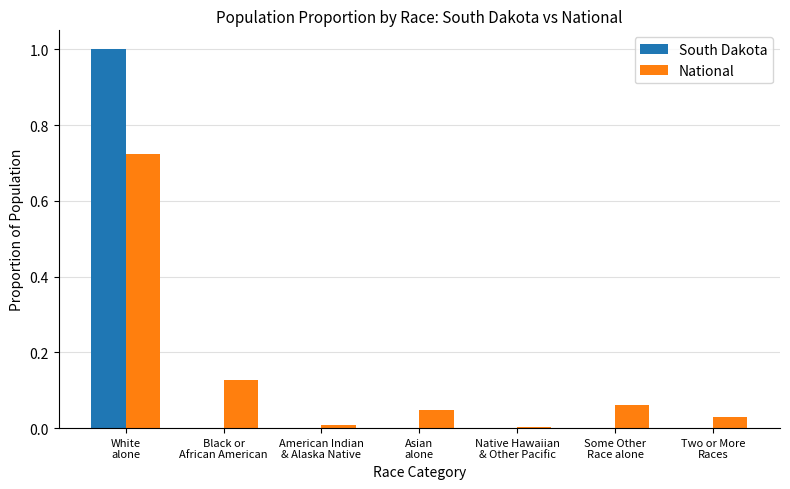

Is it true that South Dakota equals 0.0 at Some Other
Race alone?

True